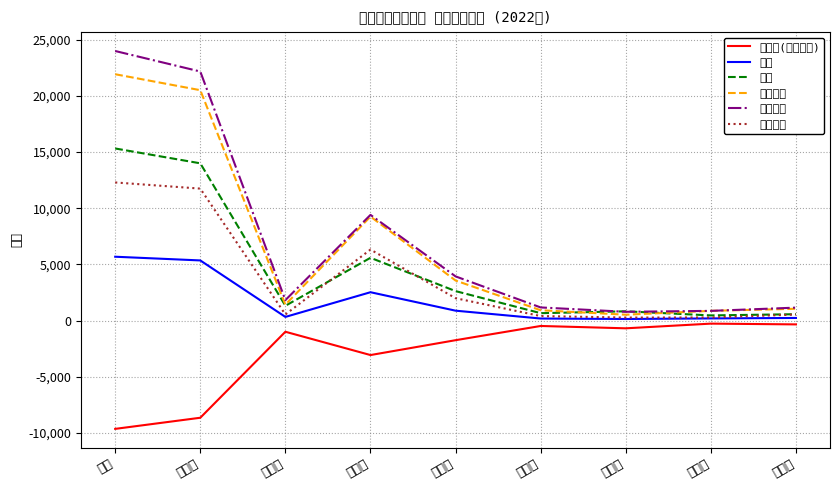

What is the value of the 死亡 point at the 9th from the left?

572